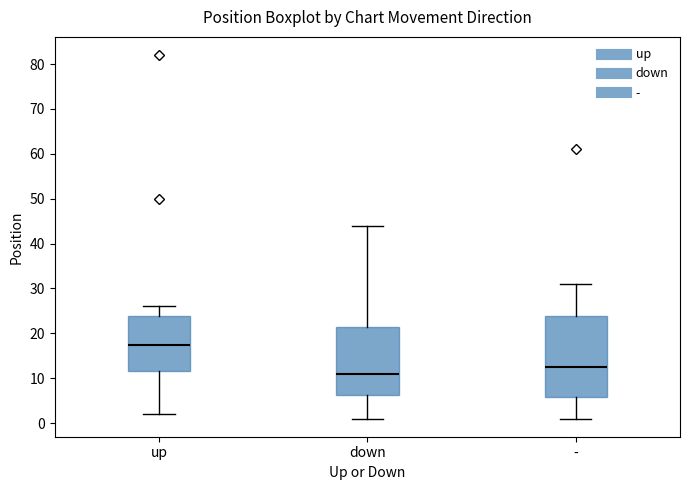

Where does the lower whisker of the box for up end on the y-axis? The values are not printed on the chart, so give them approximately, as read against the axis.

2